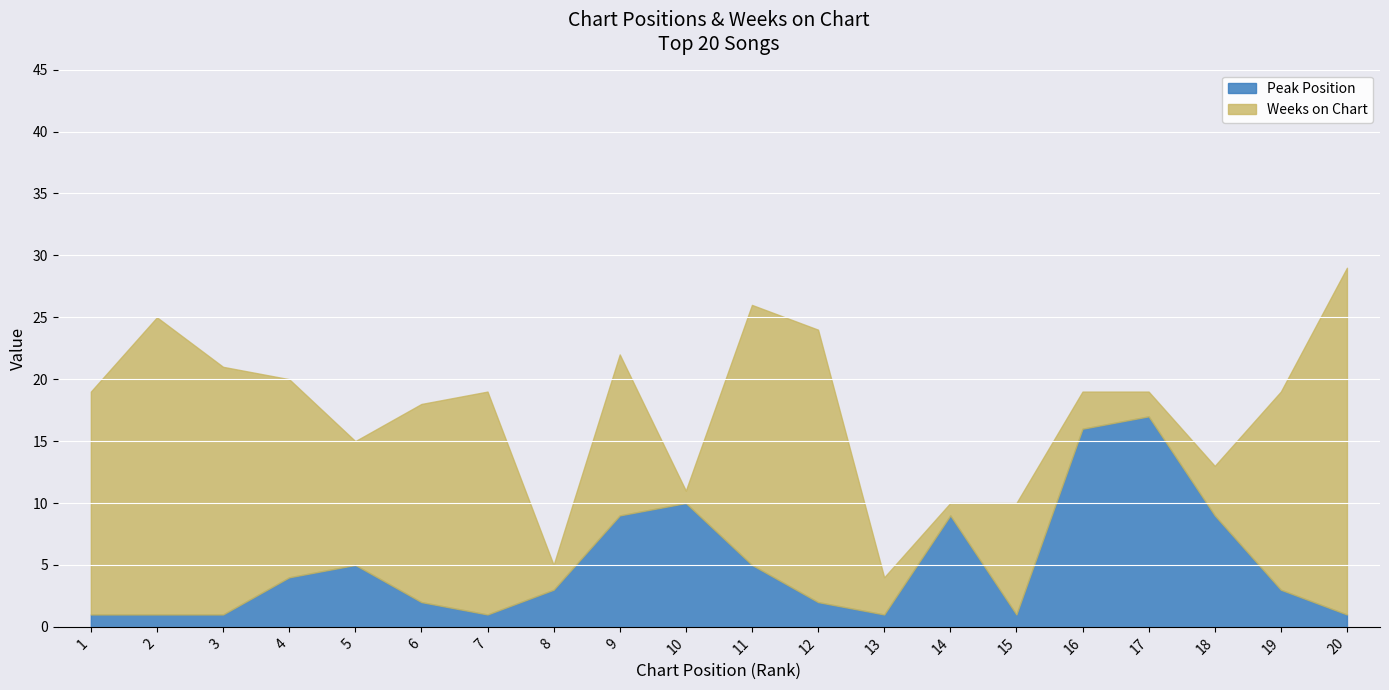

What are all the series names shown in the legend?

Peak Position, Weeks on Chart